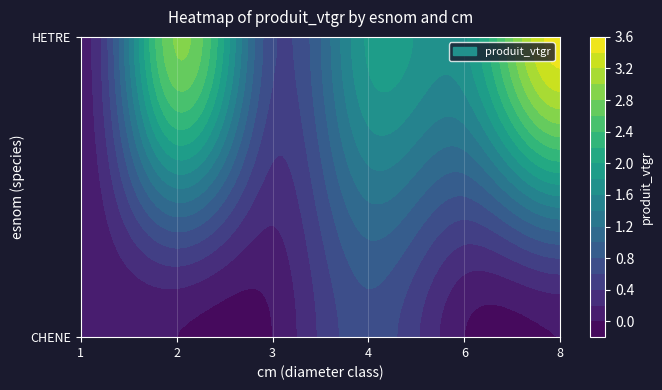

What is the lowest value of the HETRE series?

0.1